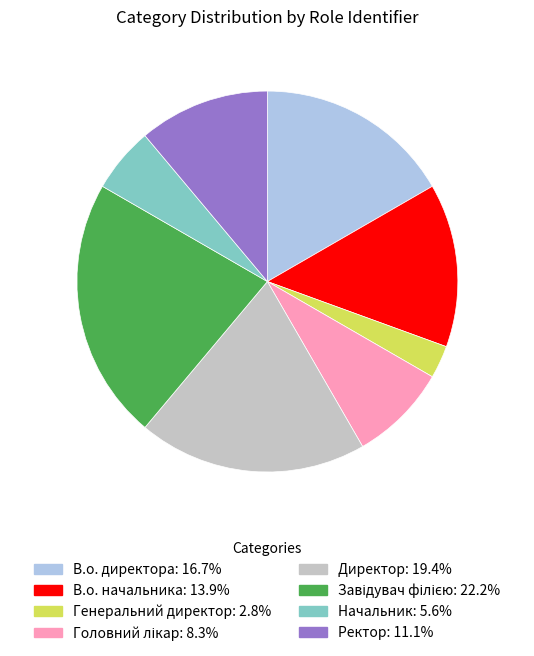

Combined, do В.о. директора and Директор account for over 50%?

No